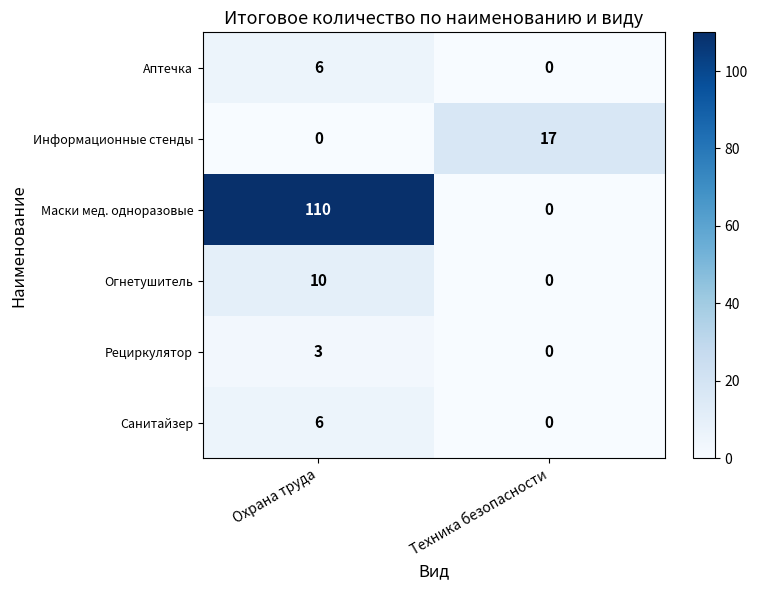

What is the maximum value for Аптечка?

6